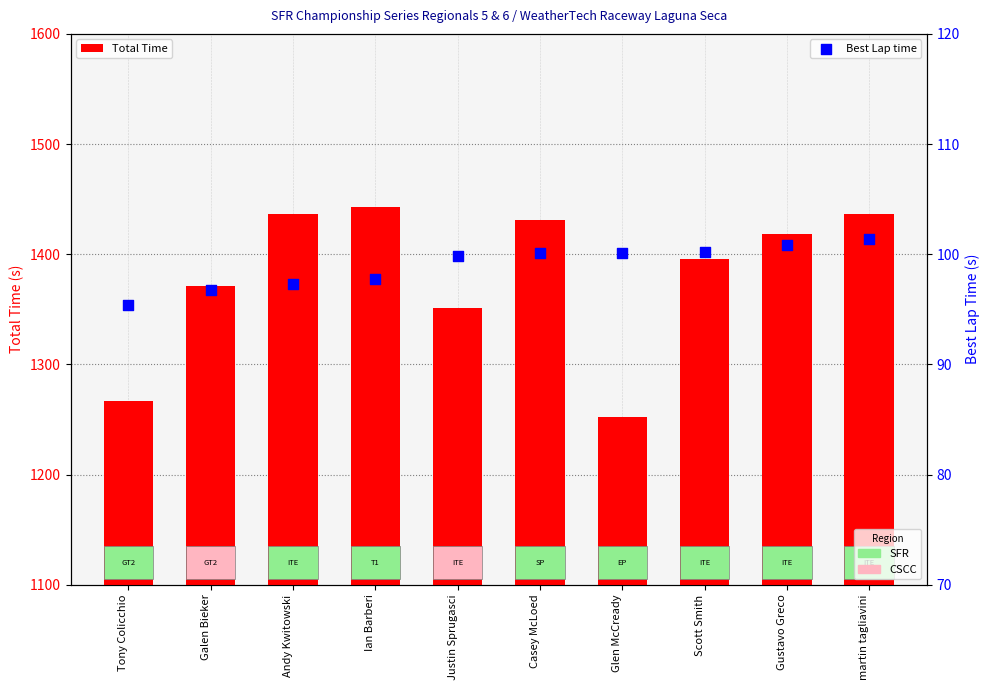

What is the total value across all series at Tony Colicchio?

1362.5